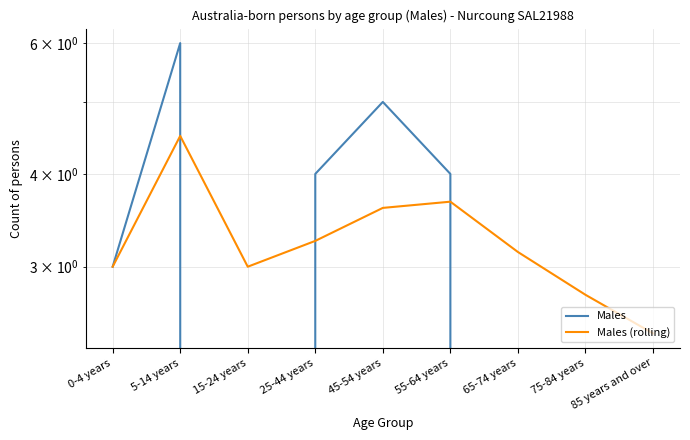

Rank the categories by Males (rolling) value from lowest to highest.

85 years and over, 75-84 years, 0-4 years, 15-24 years, 65-74 years, 25-44 years, 45-54 years, 55-64 years, 5-14 years